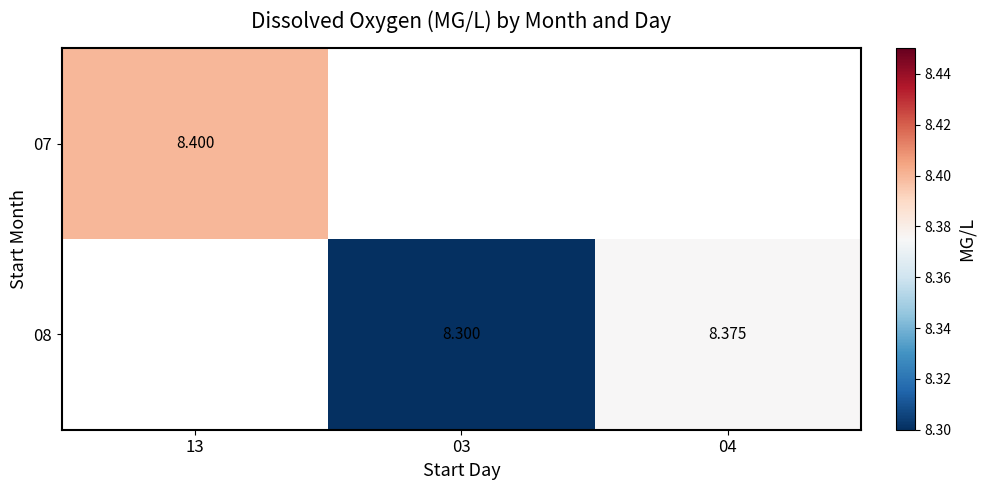

Is the value of 08 at 04 greater than the value of 07 at 13?

No